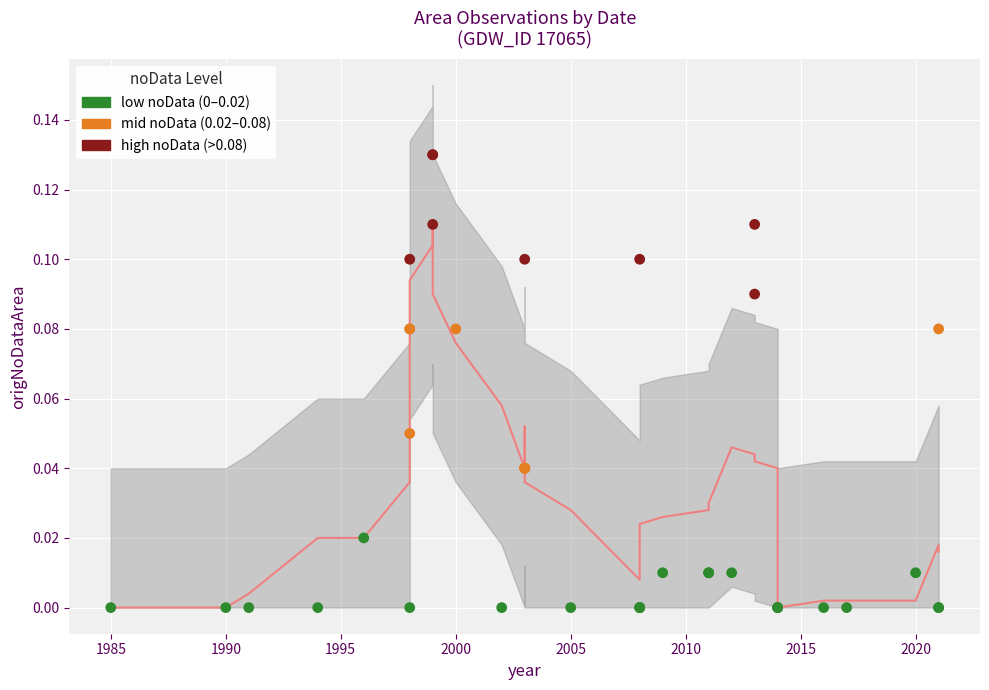

Which series reaches the maximum Y coordinate?

high noData (>0.08)